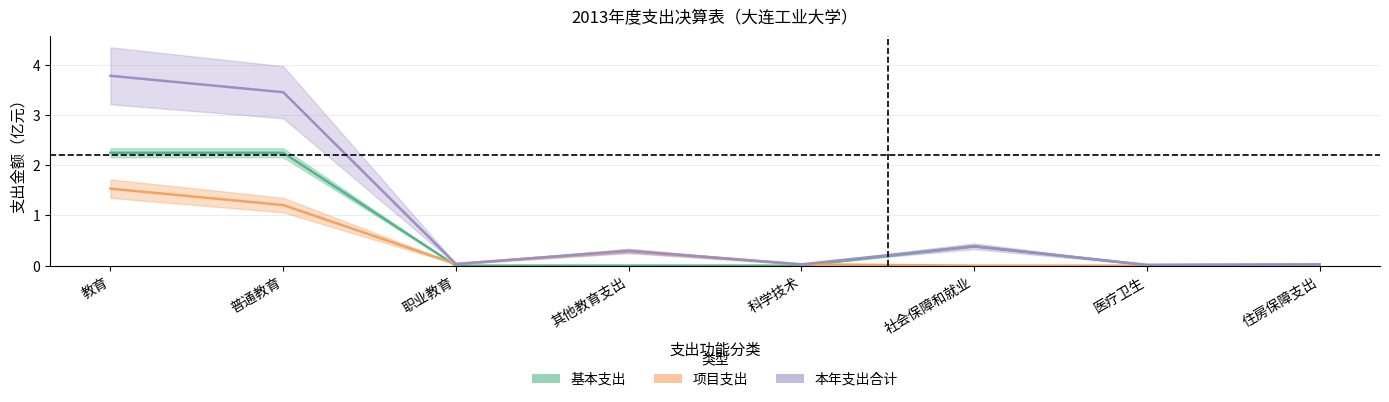

How many lines are shown in the chart?

3